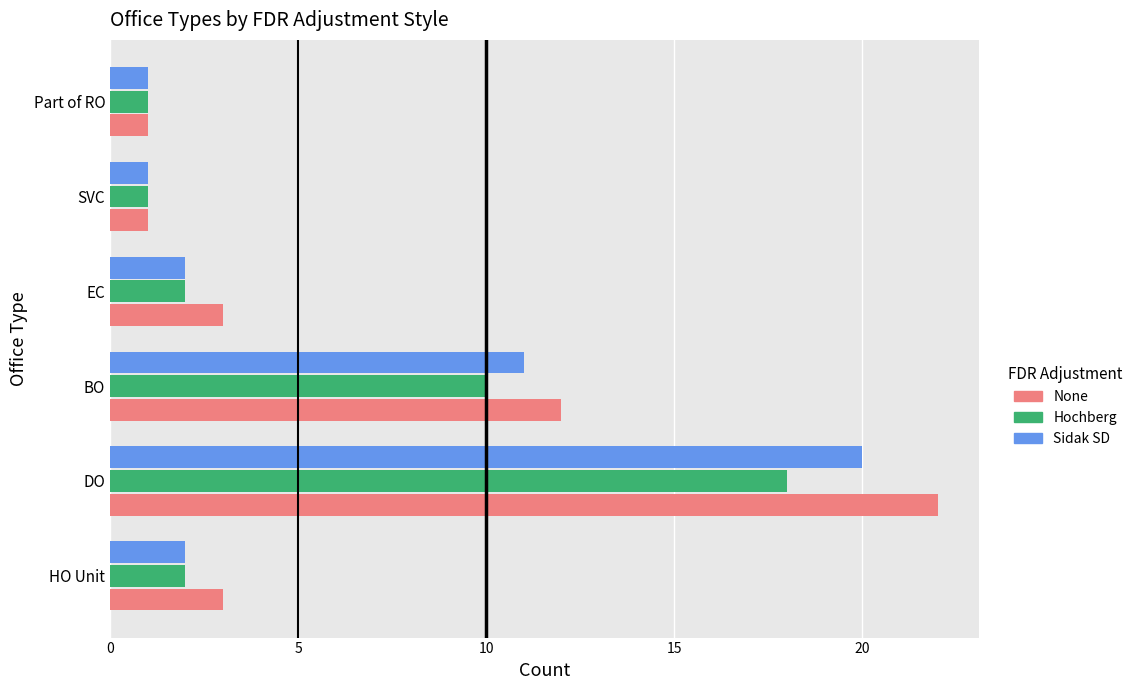

What is the minimum value shown in the chart?

1